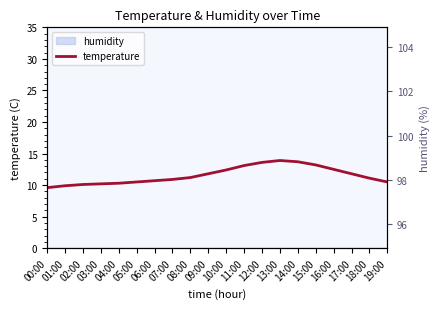

True or false: temperature and humidity raw intersect in this chart.

False